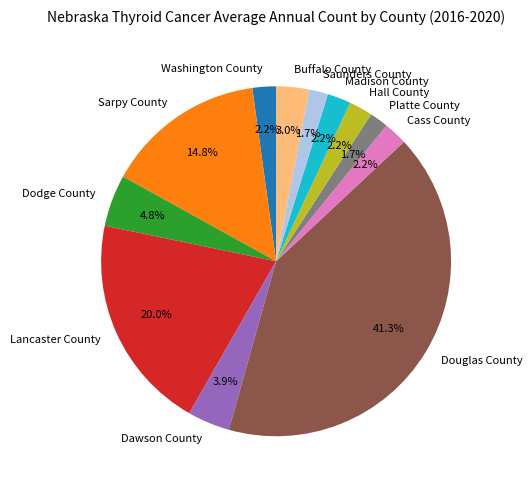

What is the total percentage of Platte County and Hall County?

3.9%